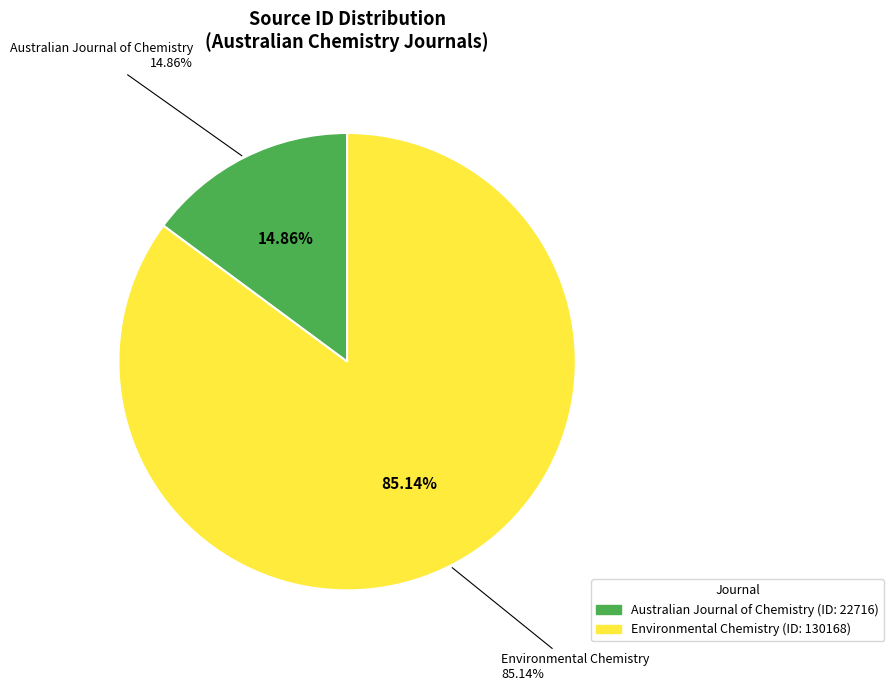

Which category accounts for the majority?

Environmental Chemistry